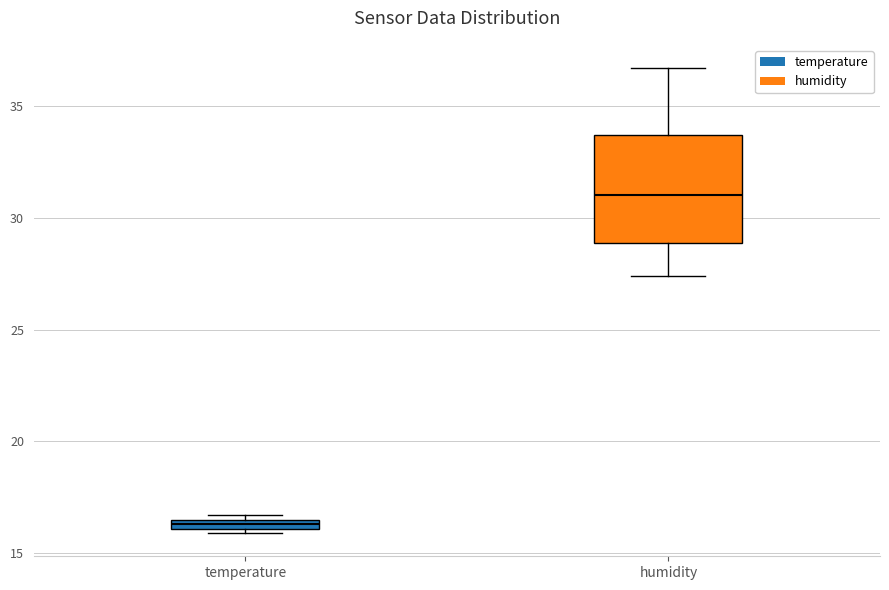

Where is the lower edge of the box for temperature on the y-axis? The values are not printed on the chart, so give them approximately, as read against the axis.

16.0